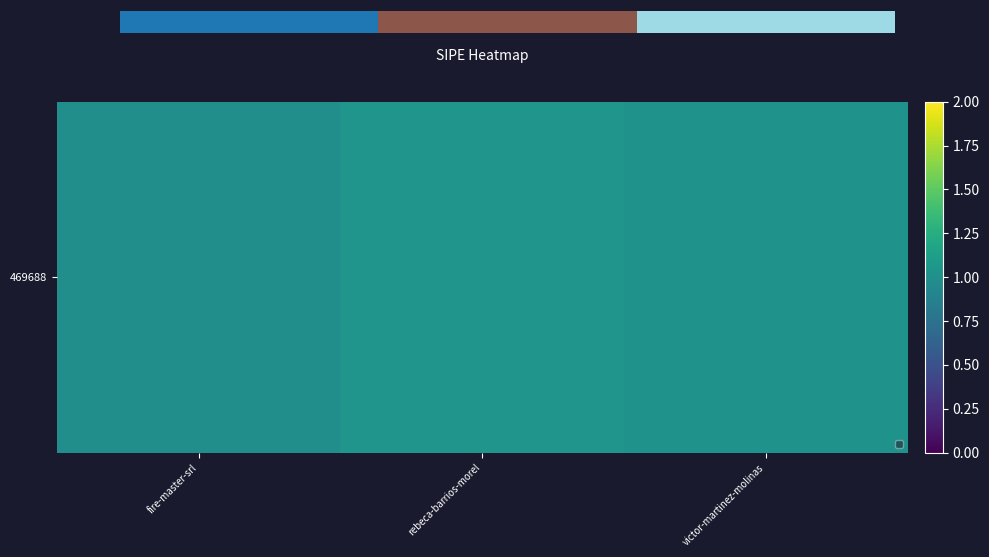

Which label corresponds to the smallest value in the chart?

fire-master-srl